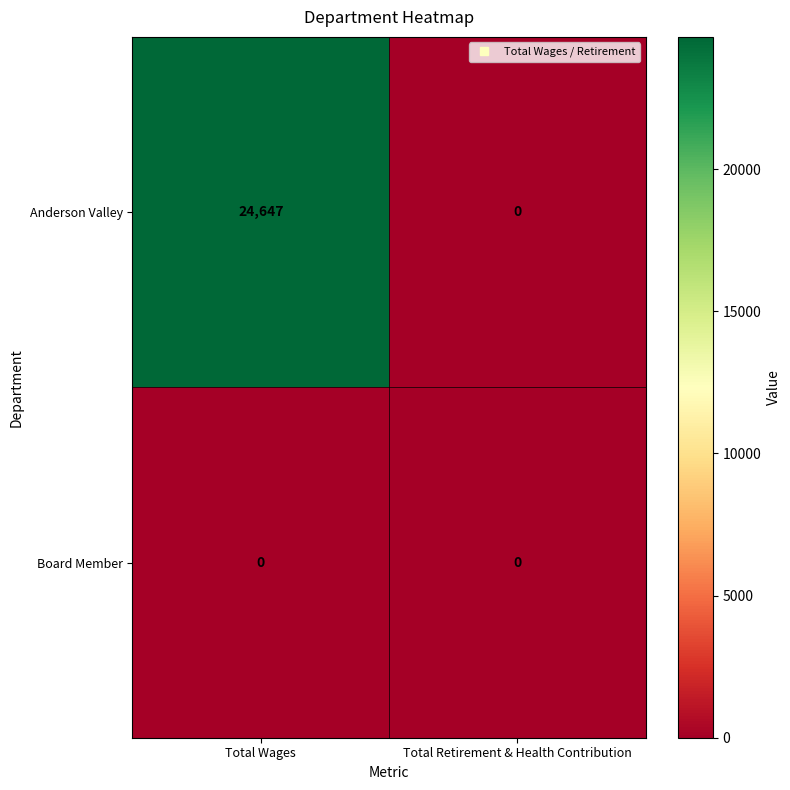

Which category has the highest value across all series?

Total Wages